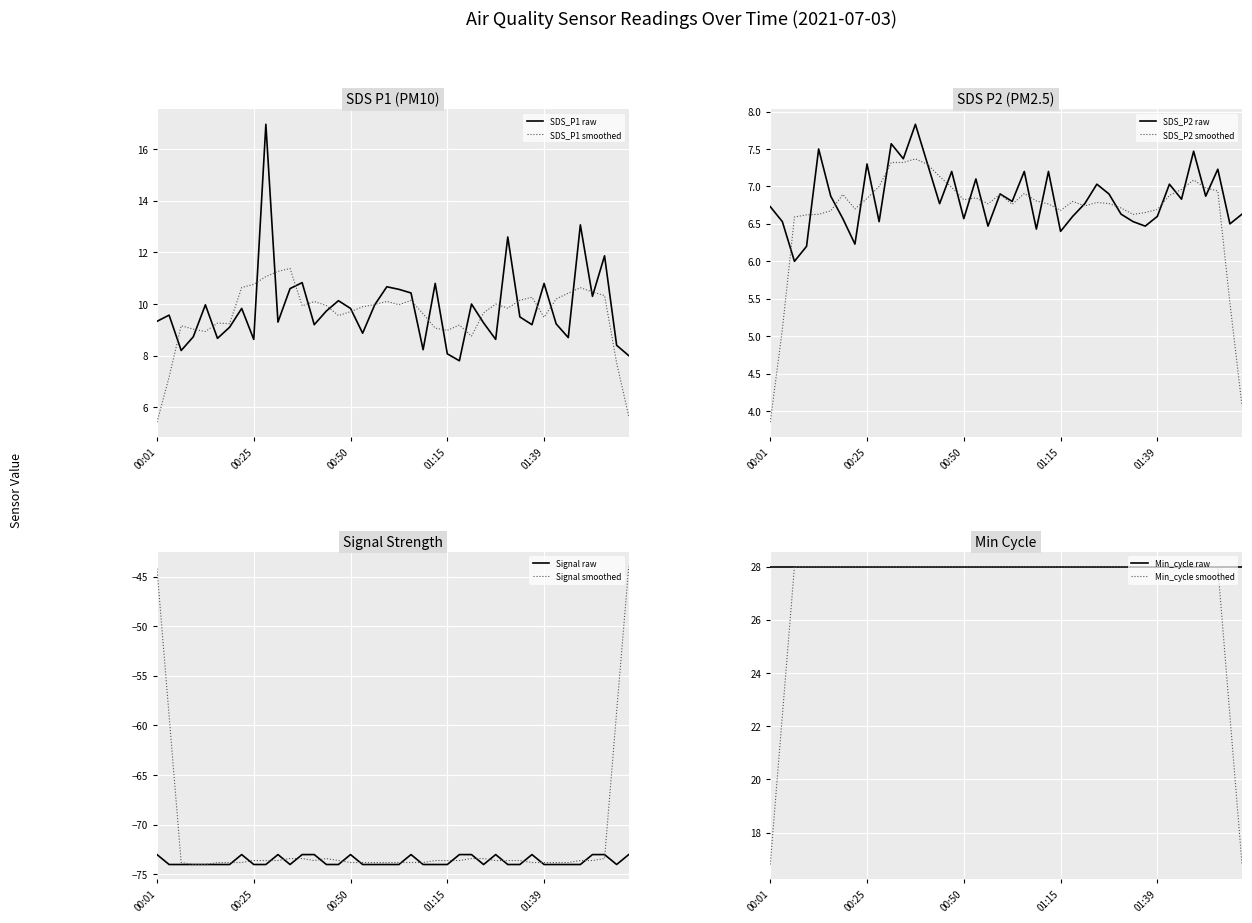

Is it true that Signal equals -107.1 at 01:33?

False